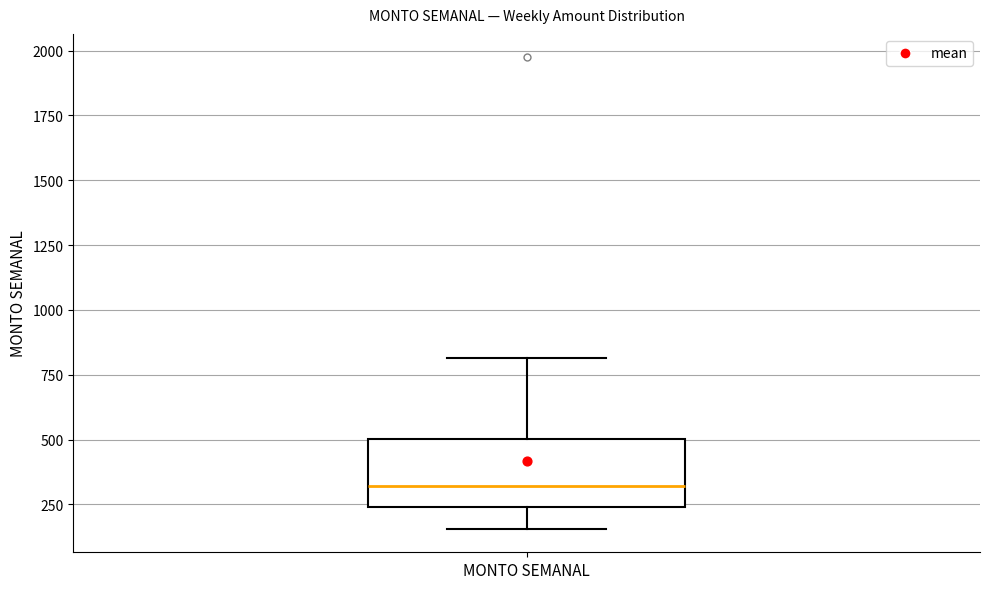

Transcribe this box plot: give where the median line is, the range the box spans, and where the two whiskers end, as read against the y-axis. The values are not printed on the chart, so give them approximately, as read against the axis.

median 300, box 250 to 500, whiskers 150 to 800